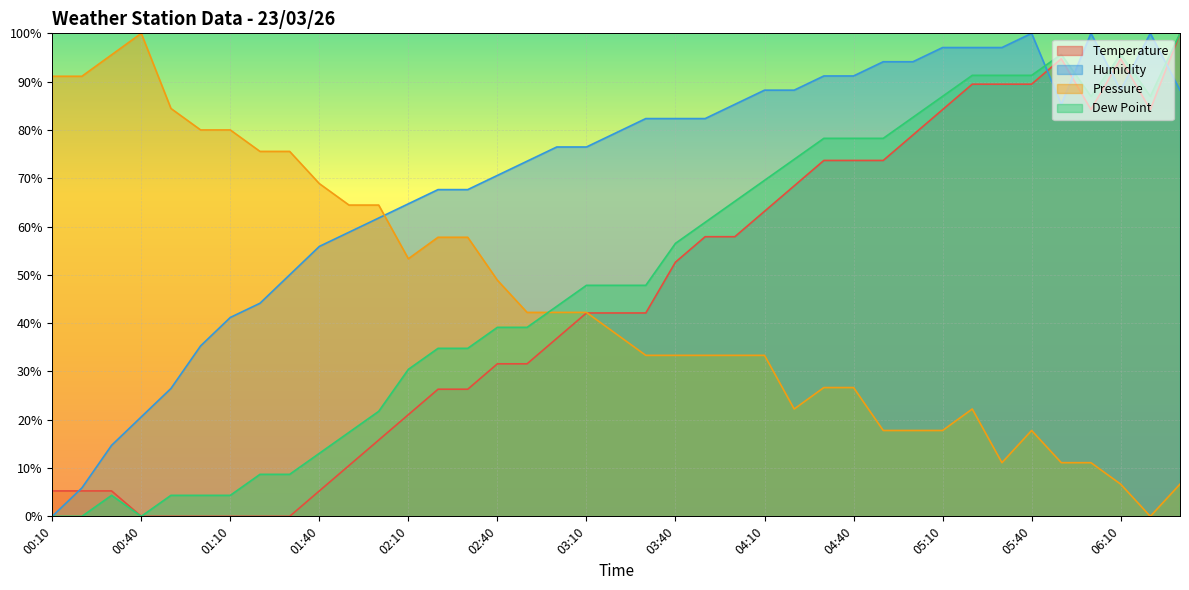

What is the maximum value for Dew Point?

100.0